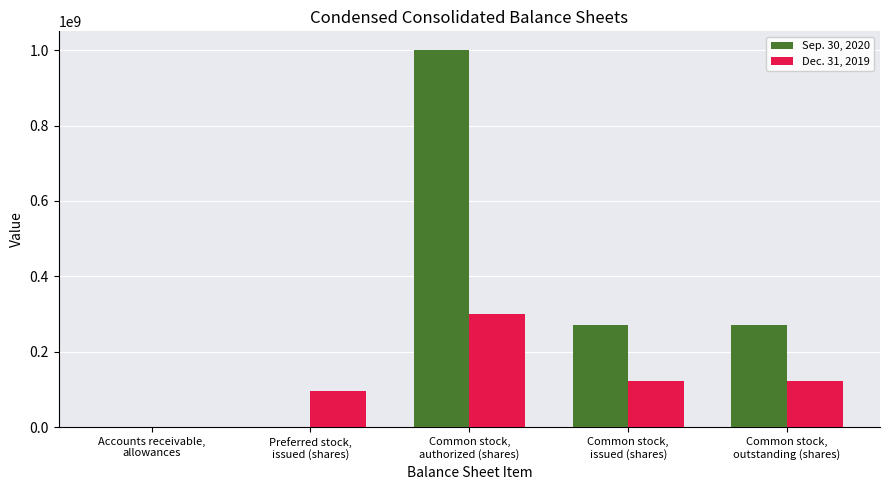

Which series has the largest total across all categories?

Sep. 30, 2020